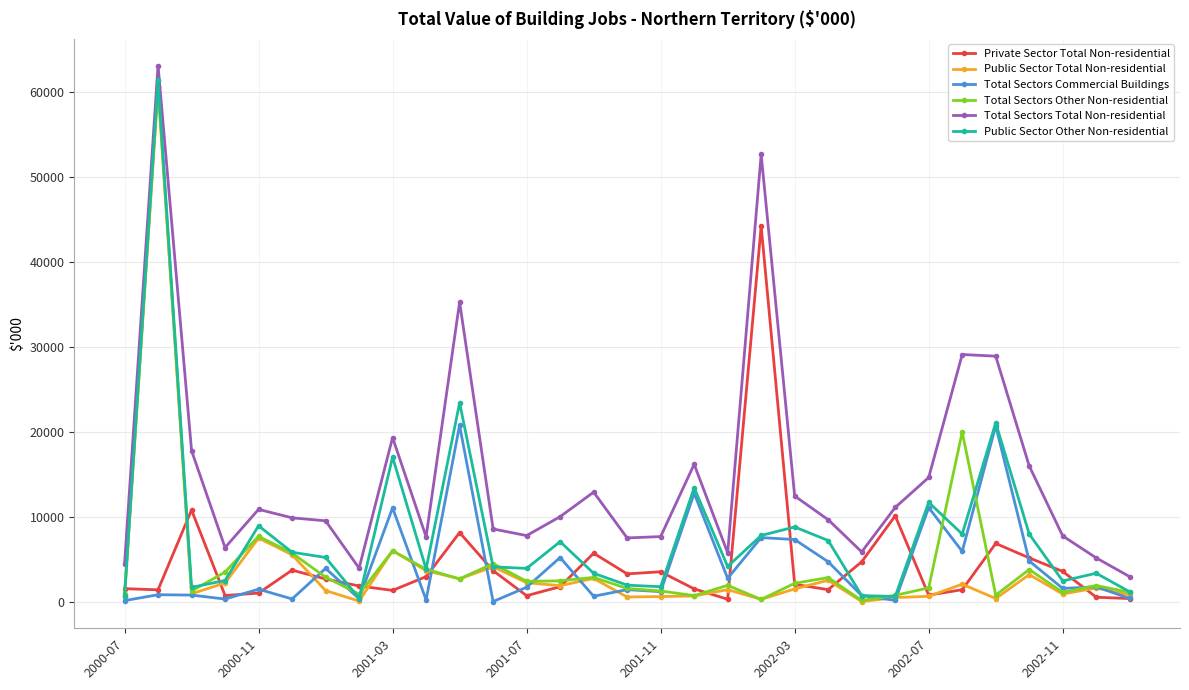

What is the greatest value displayed?

63150